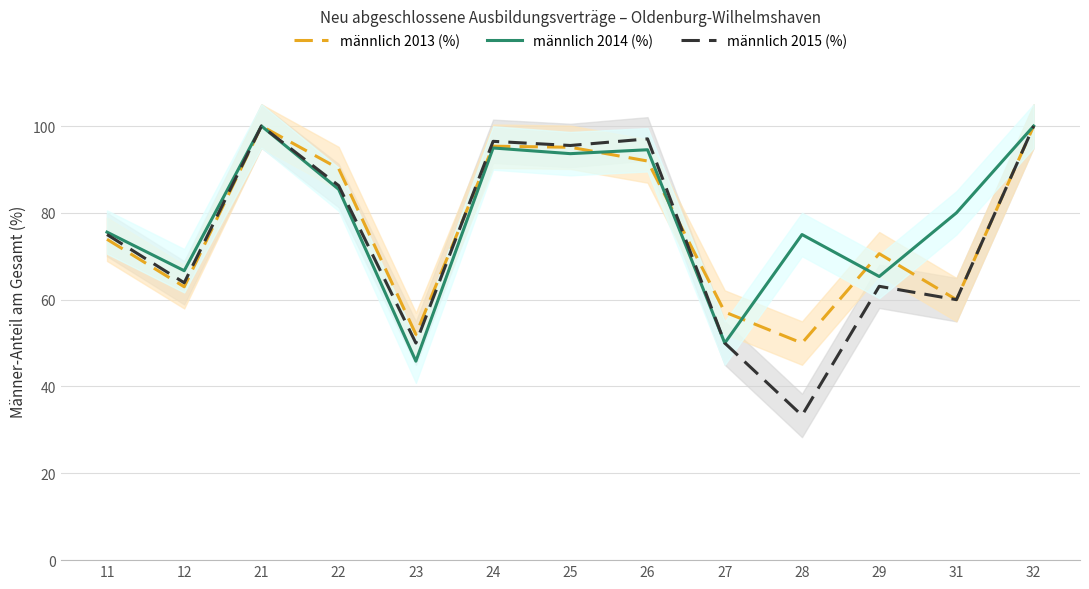

Which series has the largest total across all categories?

männlich 2014 (%)